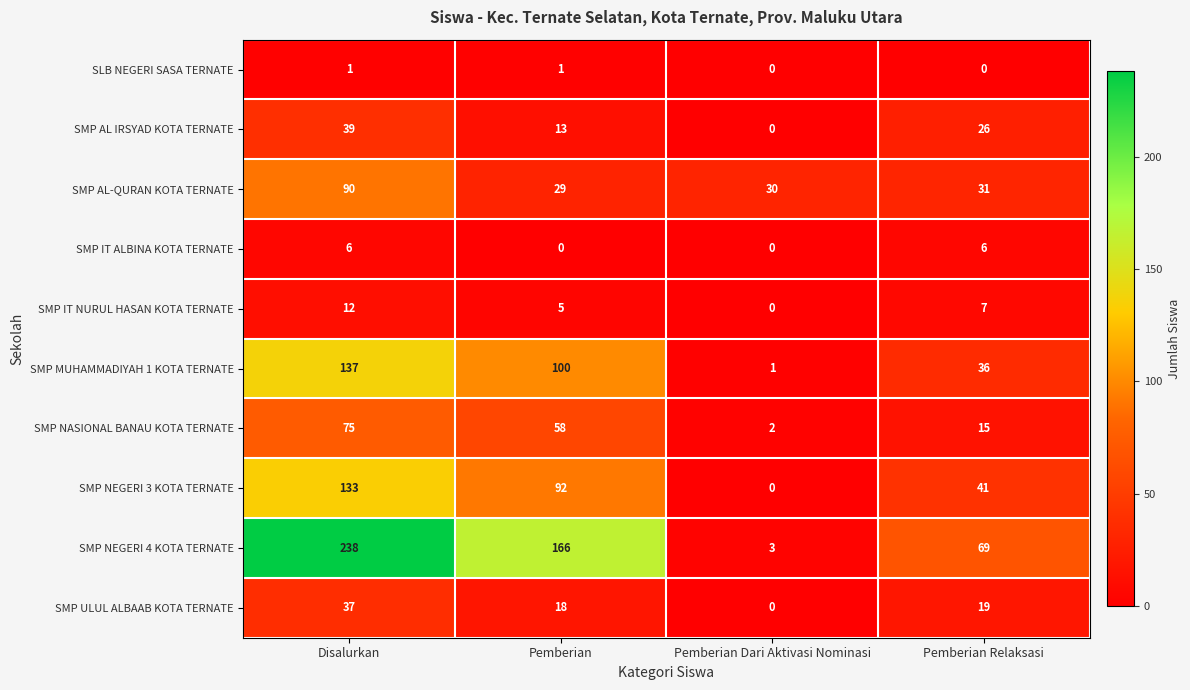

At which label is SMP AL-QURAN KOTA TERNATE closest to 59?

Pemberian Relaksasi